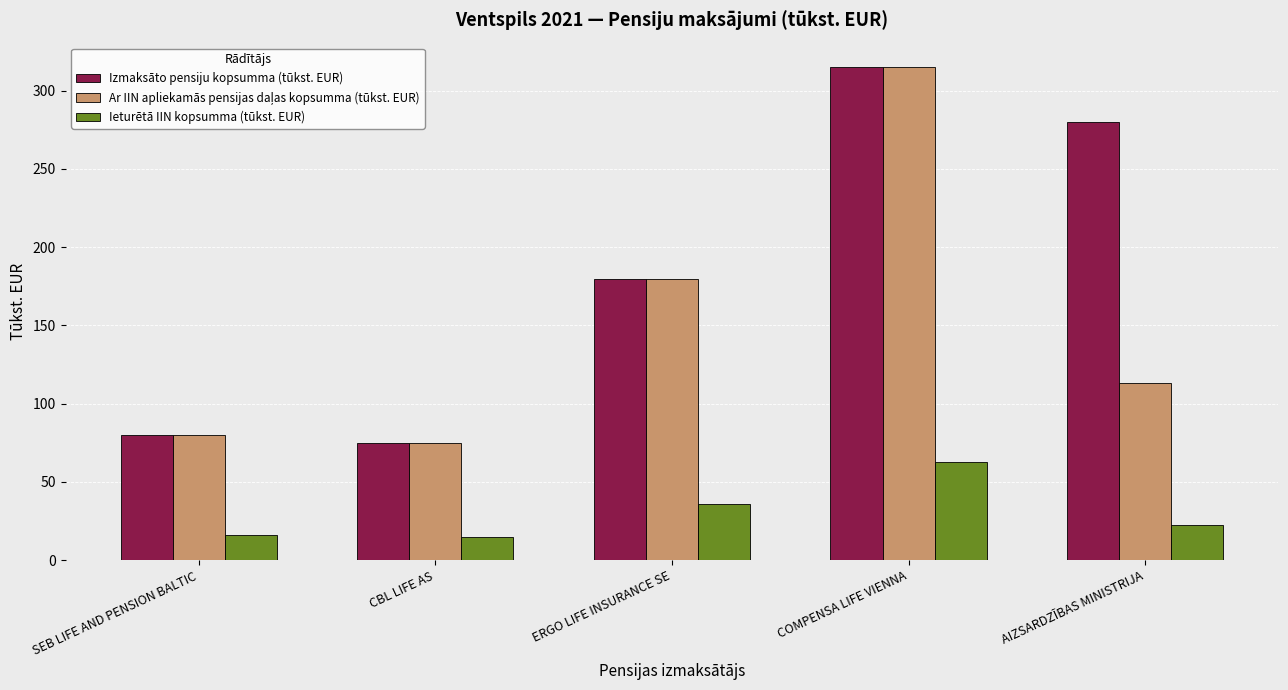

What is the difference between the highest and lowest values at AIZSARDZĪBAS MINISTRIJA?

257.5